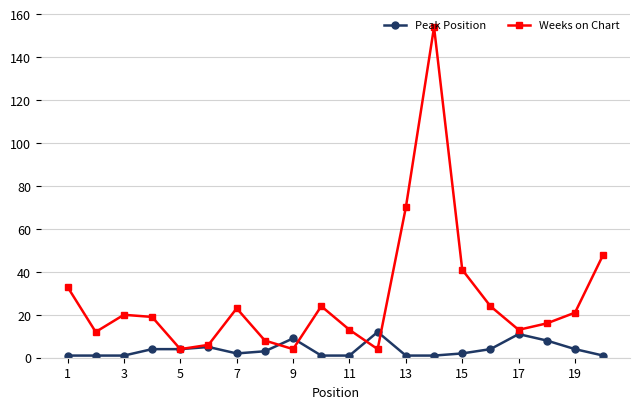

What is the difference between the maximum and second lowest values in the Peak Position series?

11